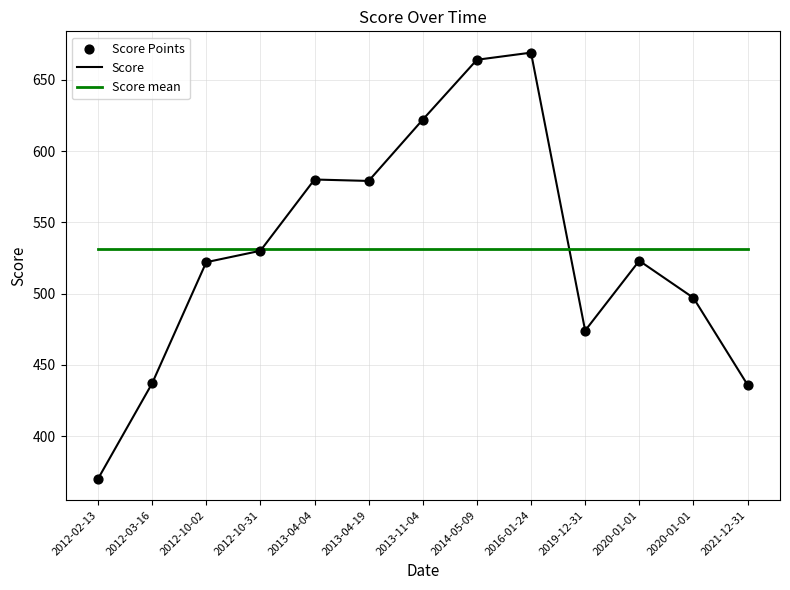

At how many categories does at least one series exceed 373?

13